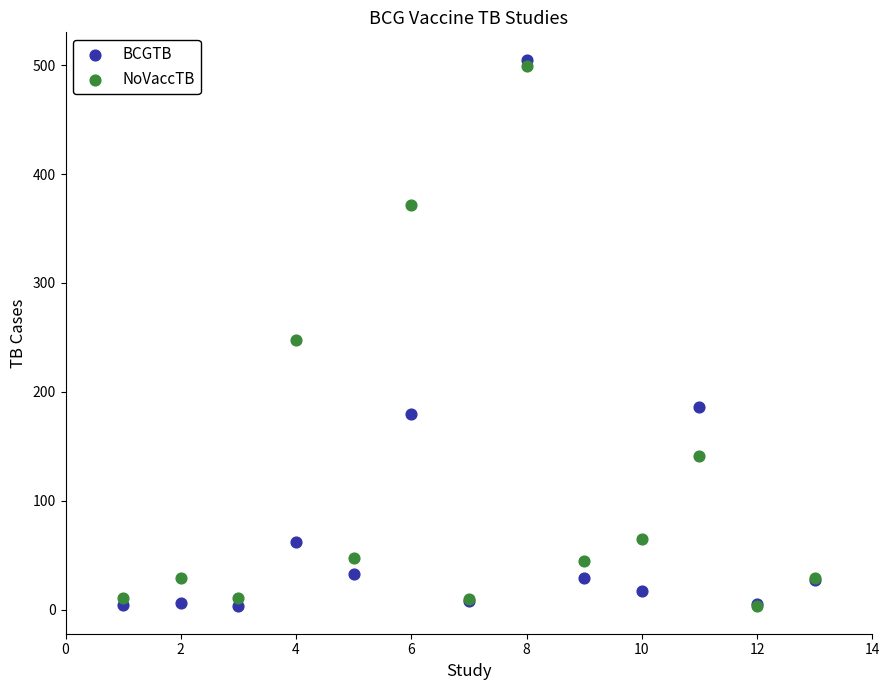

In the BCGTB series, what Y value is closest to 254?

186